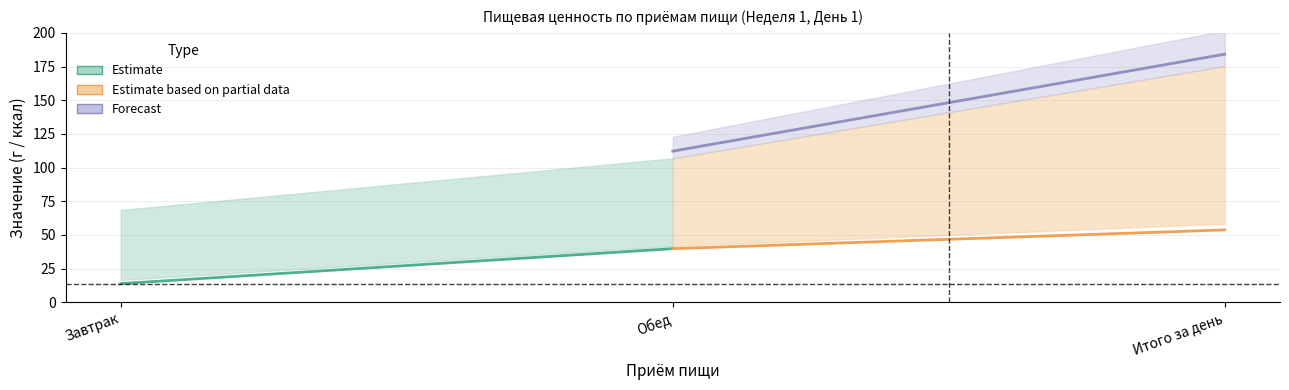

Does the chart display data point markers on the line(s)?

No